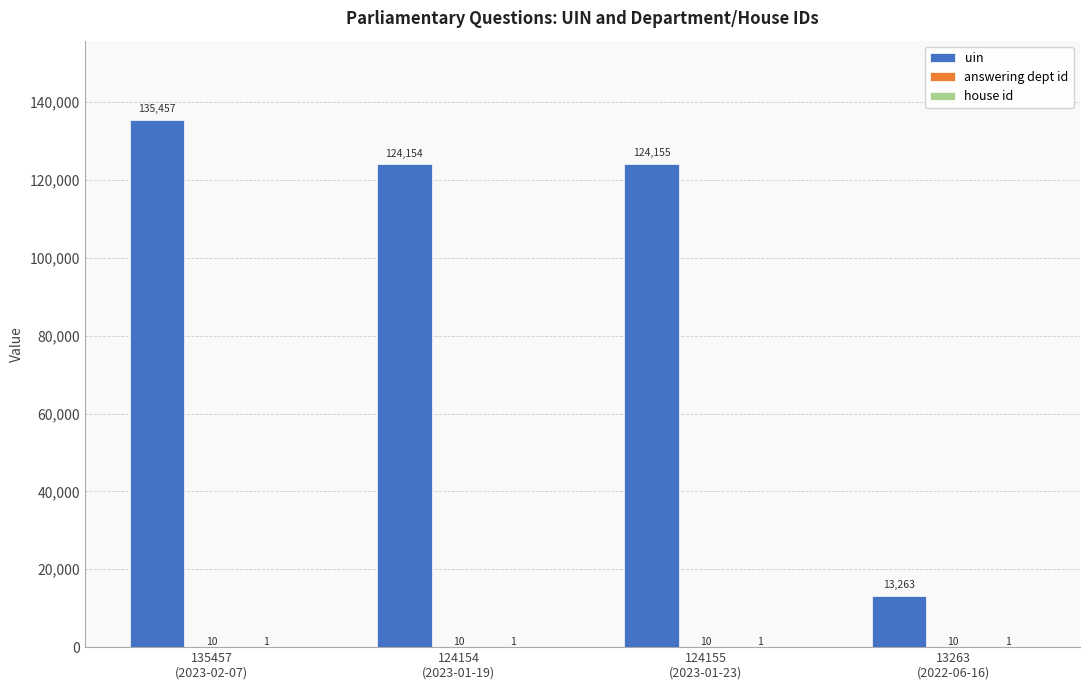

Does the chart contain stacked bars?

No